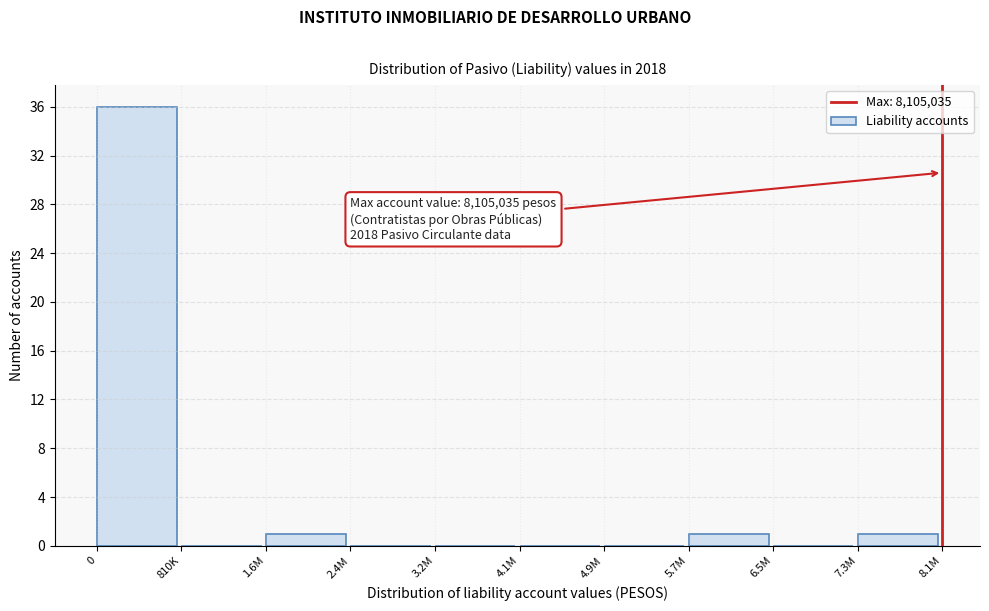

Reading left to right, what are all the values shown in this chart?

0=36	810K=0	1.6M=1	2.4M=0	3.2M=0	4.1M=0	4.9M=0	5.7M=1	6.5M=0	7.3M=1